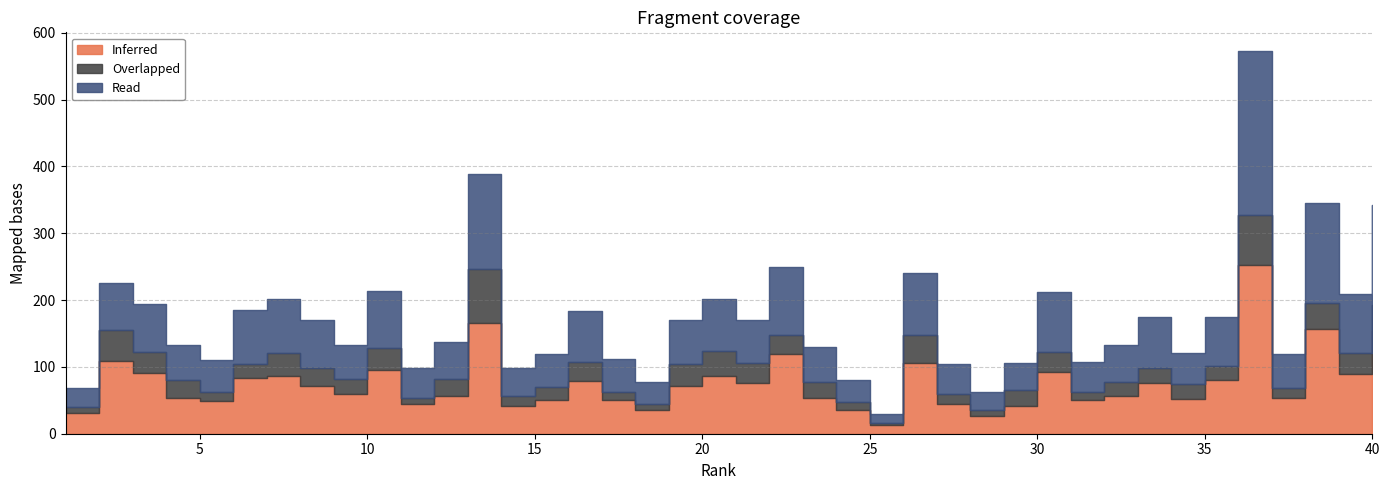

True or false: Overlapped and Read intersect in this chart.

False